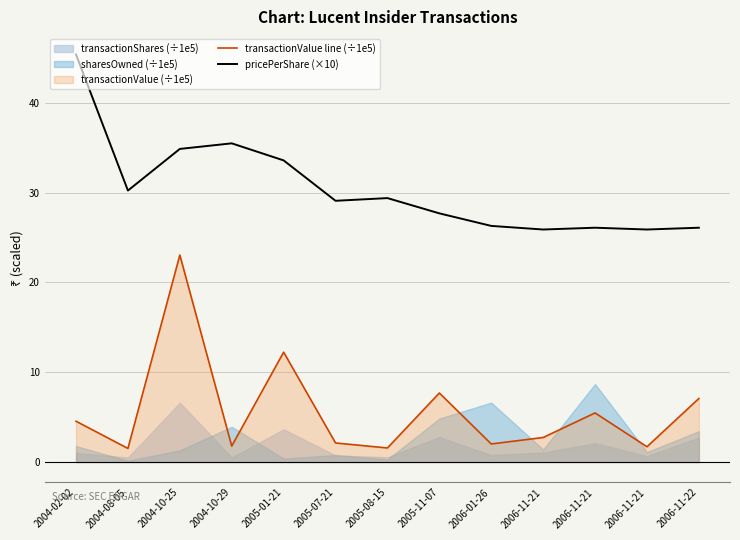

How many values in the pricePerShare (×10) series exceed 29?

7